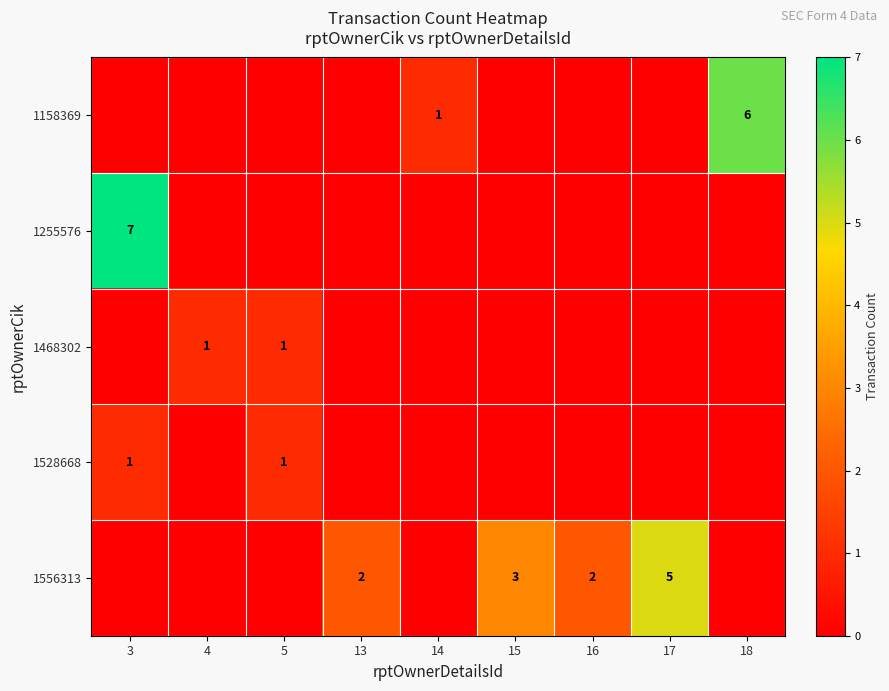

How many series are shown in this chart?

5